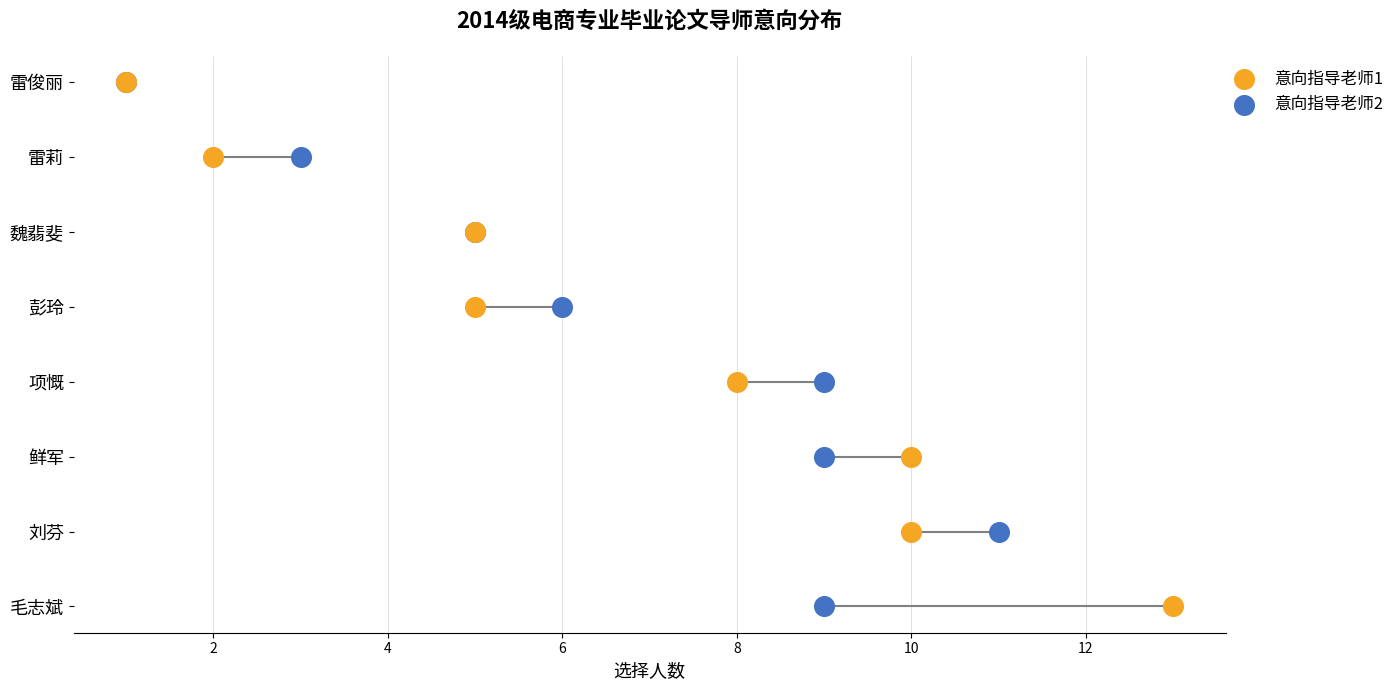

What are all the series names shown in the legend?

意向指导老师1, 意向指导老师2